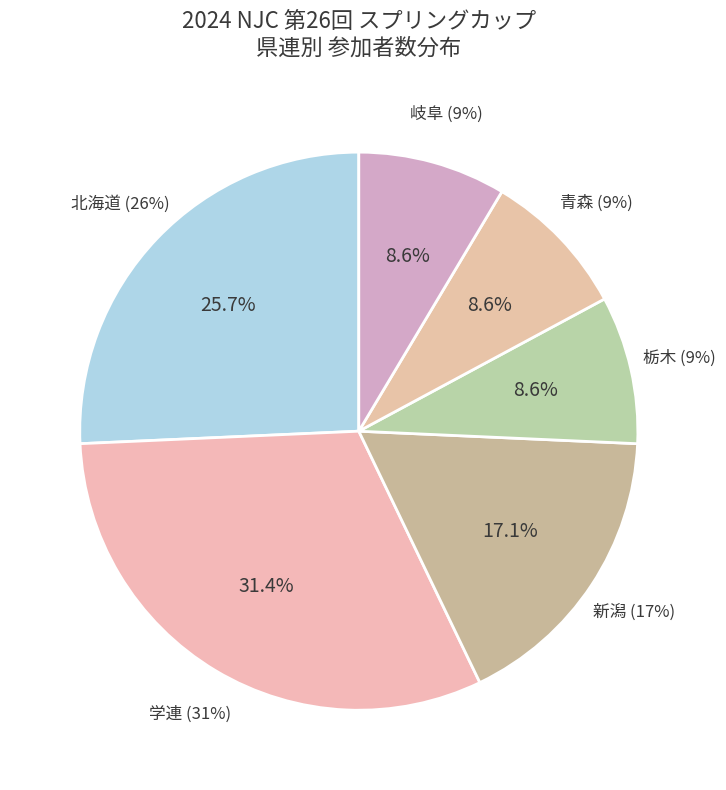

What portion of the pie excludes 青森?

91.4%